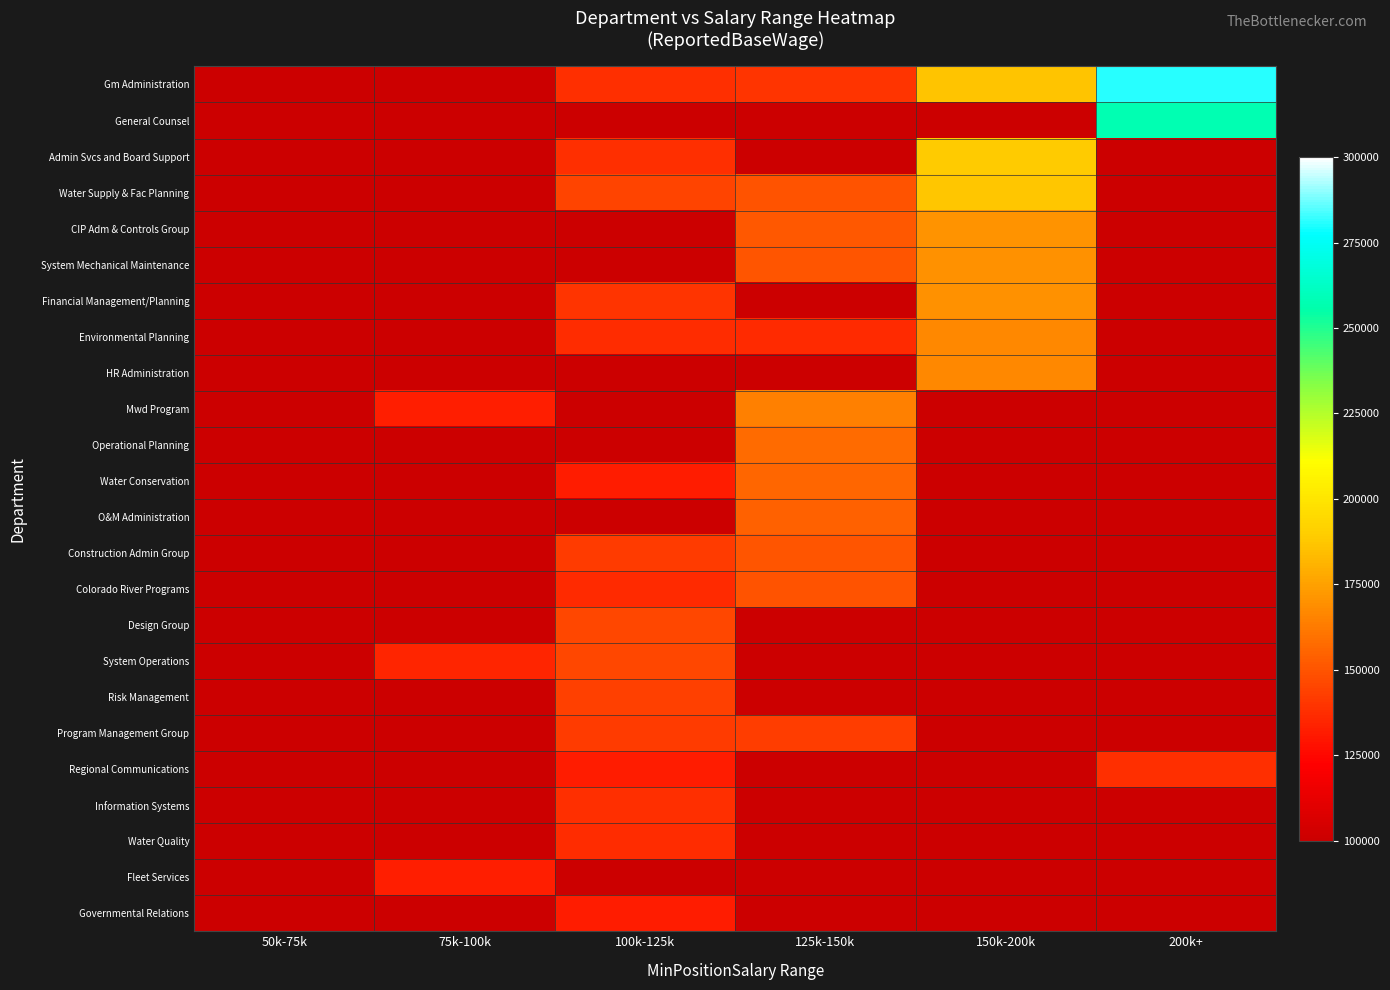

The value of Water Conservation at 50k-75k is 49449. True or false?

False